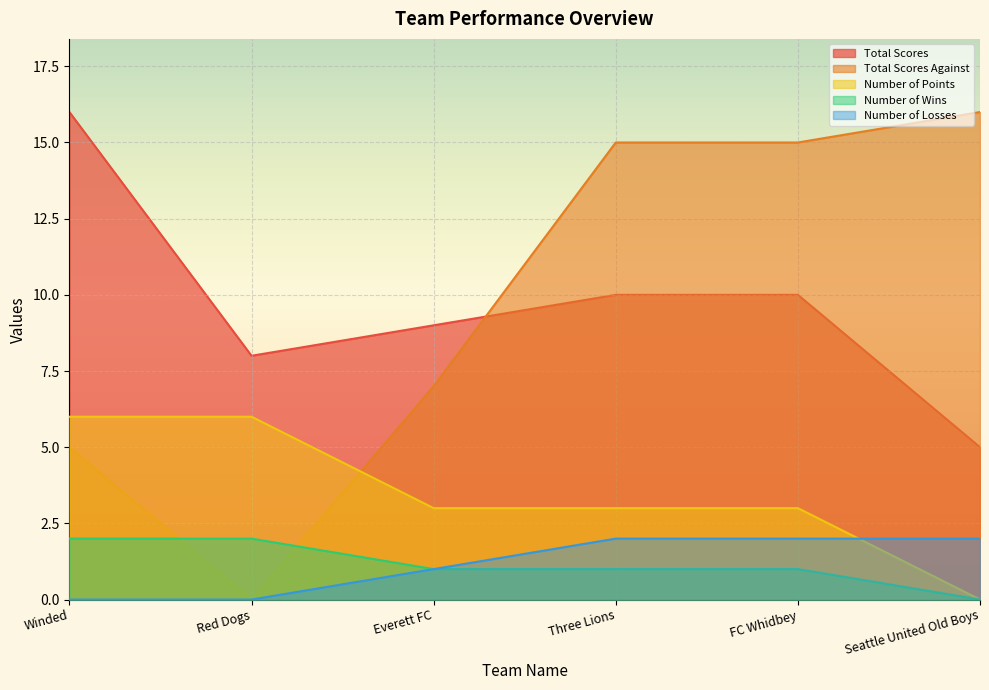

What is the approximate value of Total Scores at Winded?

16